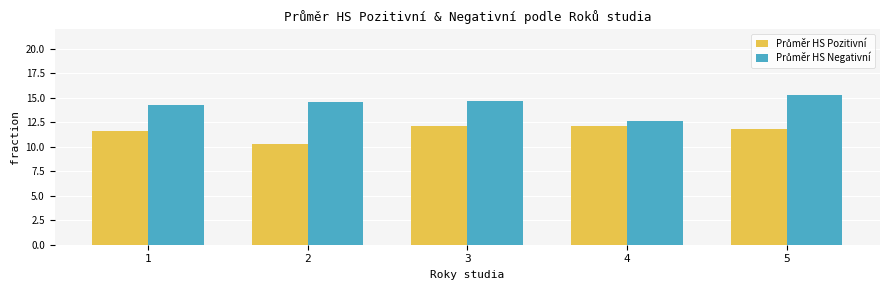

Are the bars horizontal?

No